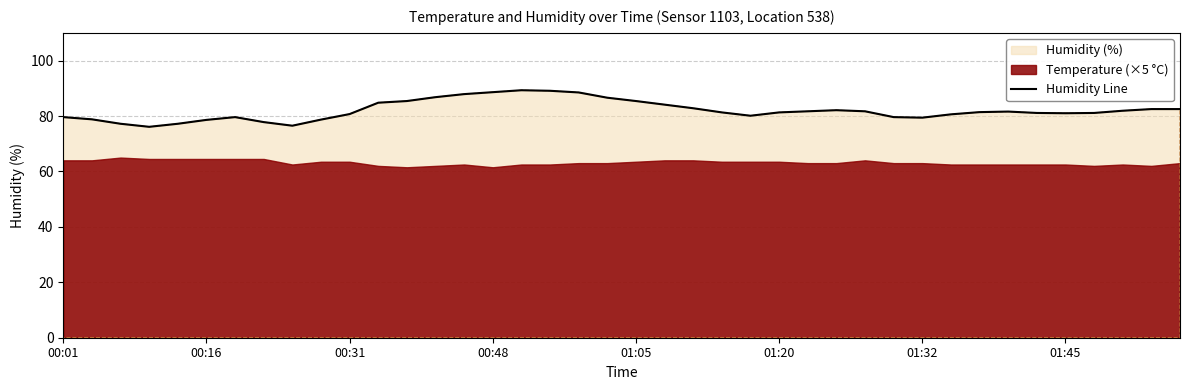

Where is the data nearest to the value 82?

27